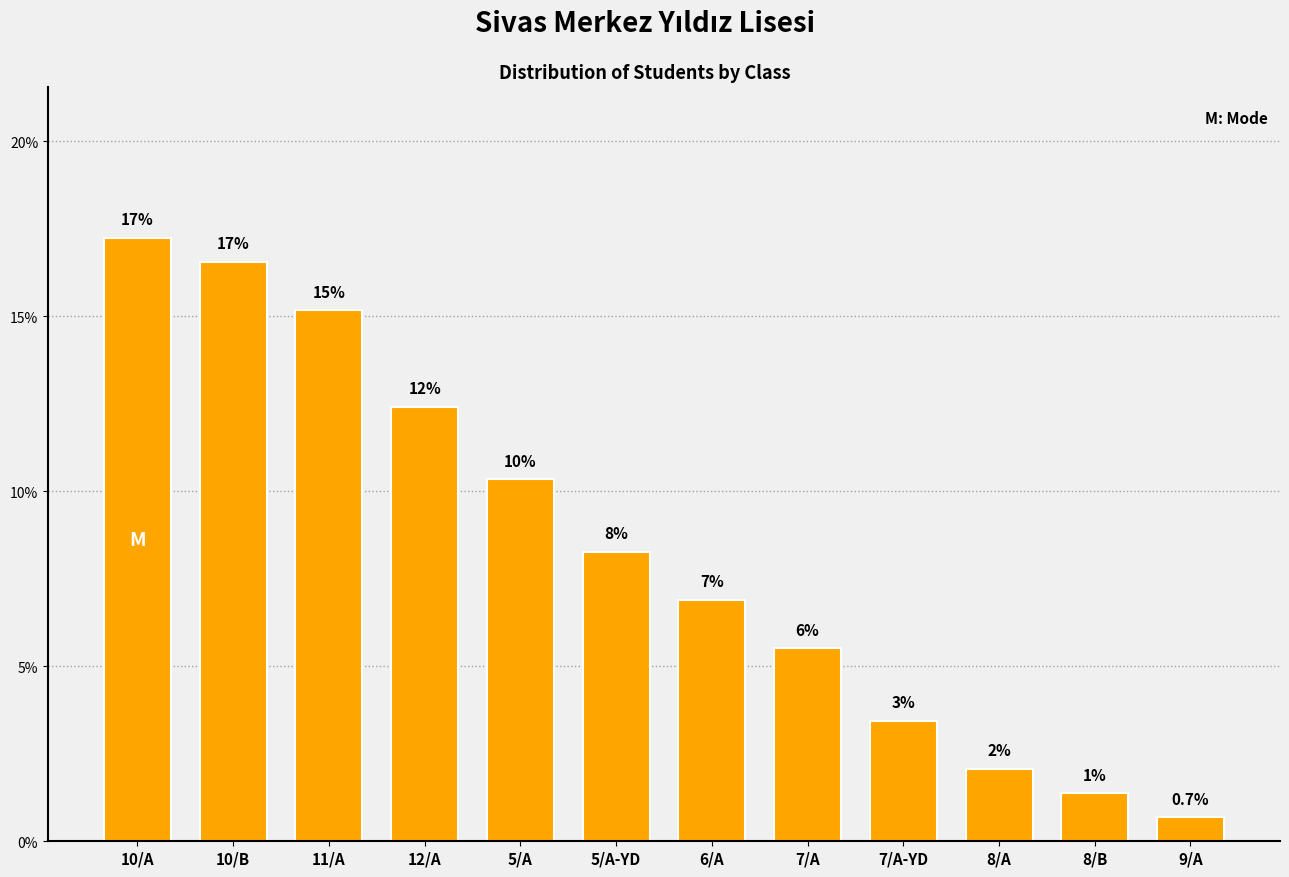

Are the bars horizontal?

No